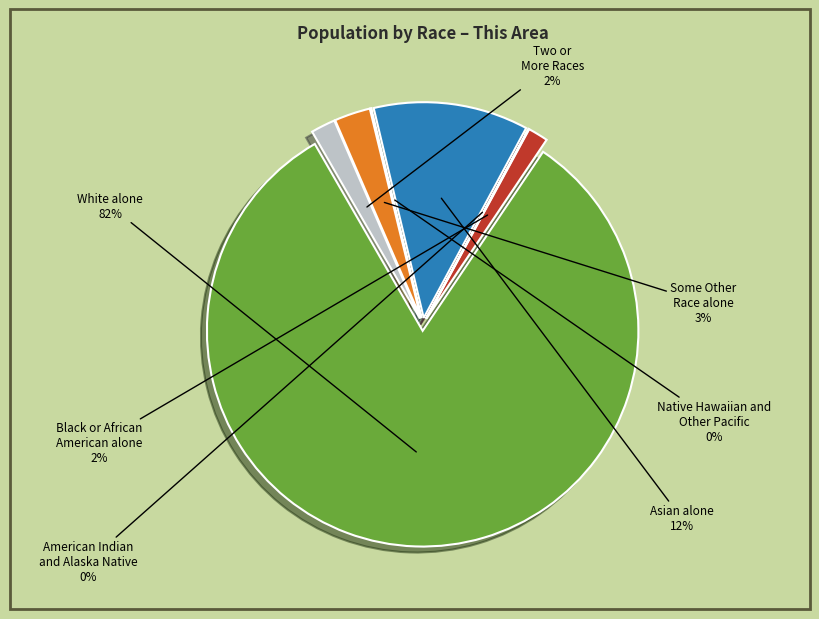

What is the smallest slice in the pie chart?

American Indian and Alaska Native